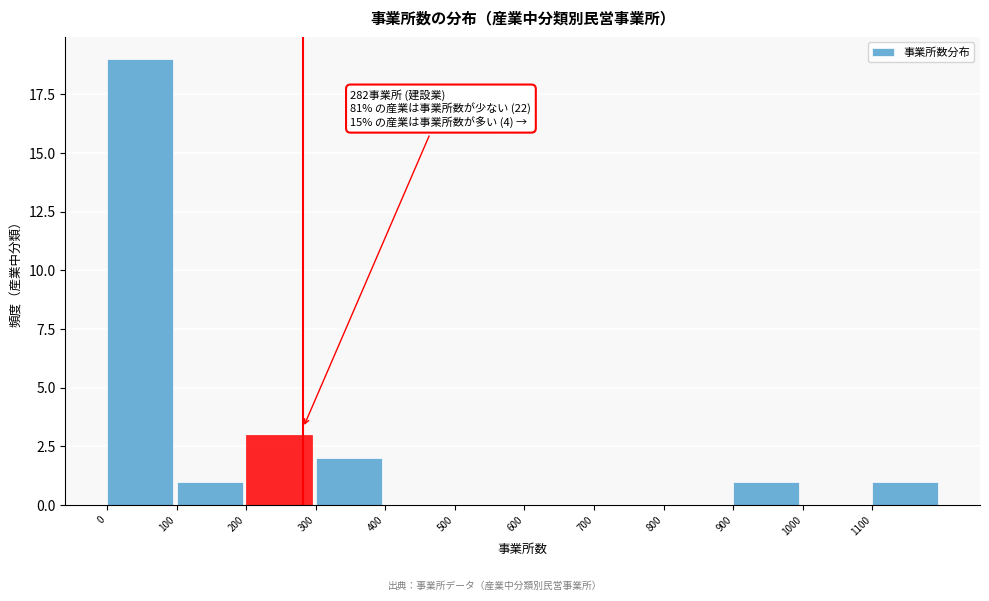

Over which range of the x-axis is the bar tallest?

0 to 100